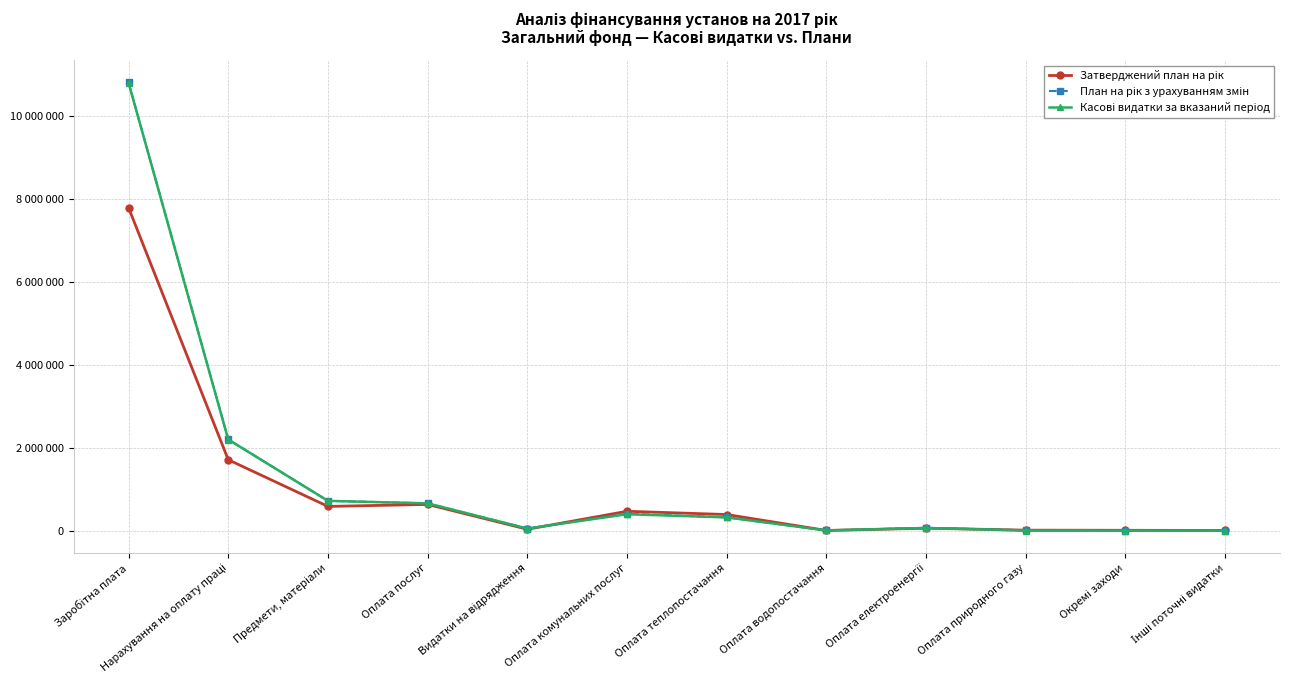

What position from the right is Заробітна плата?

12